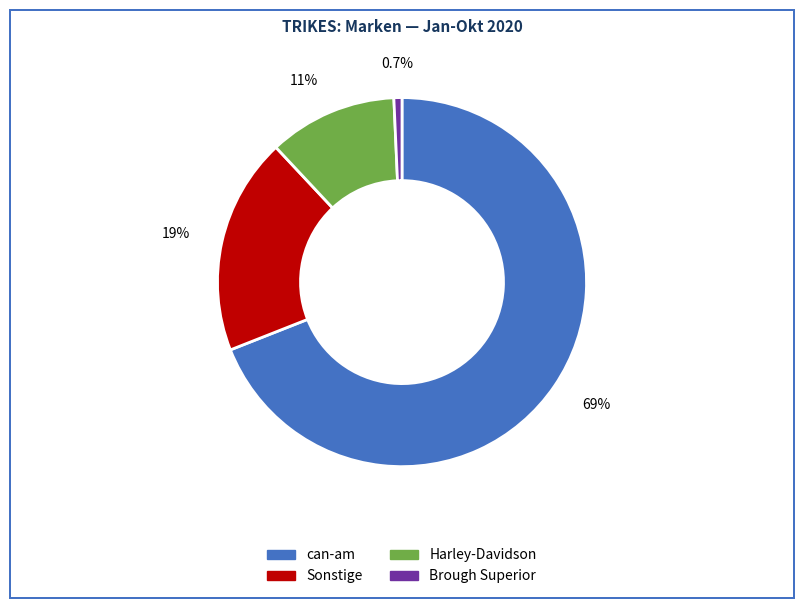

To the nearest percent, what is the difference between the Harley-Davidson and Sonstige slice percentages?

8%